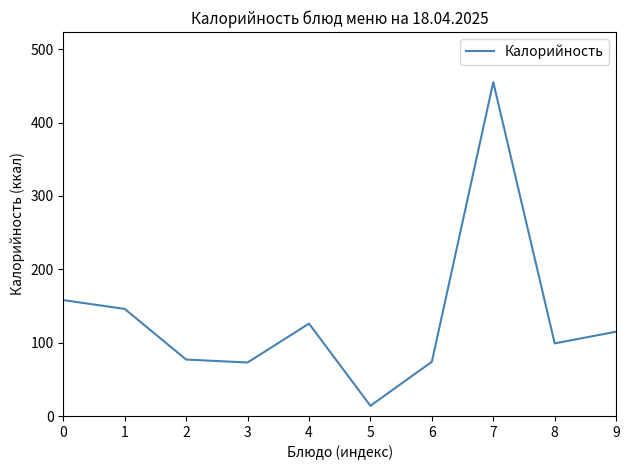

Does the chart have visible grid lines?

No